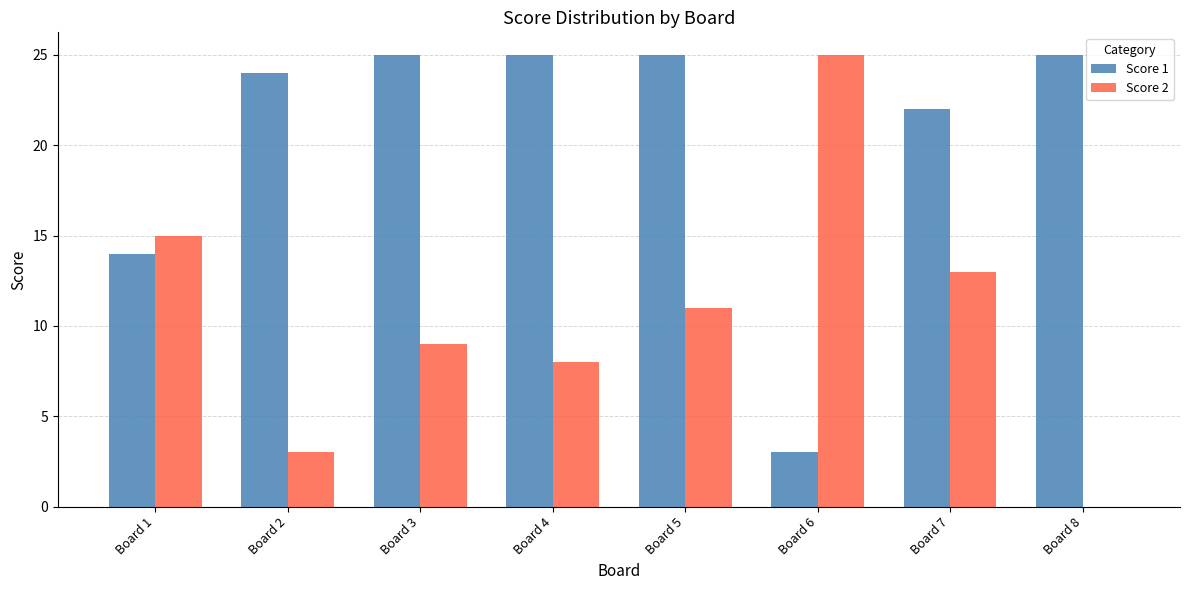

Reading left to right, transcribe all the data shown in this chart.

Score 1: Board 1=14	Board 2=24	Board 3=25	Board 4=25	Board 5=25	Board 6=3	Board 7=22	Board 8=25
Score 2: Board 1=15	Board 2=3	Board 3=9	Board 4=8	Board 5=11	Board 6=25	Board 7=13	Board 8=0